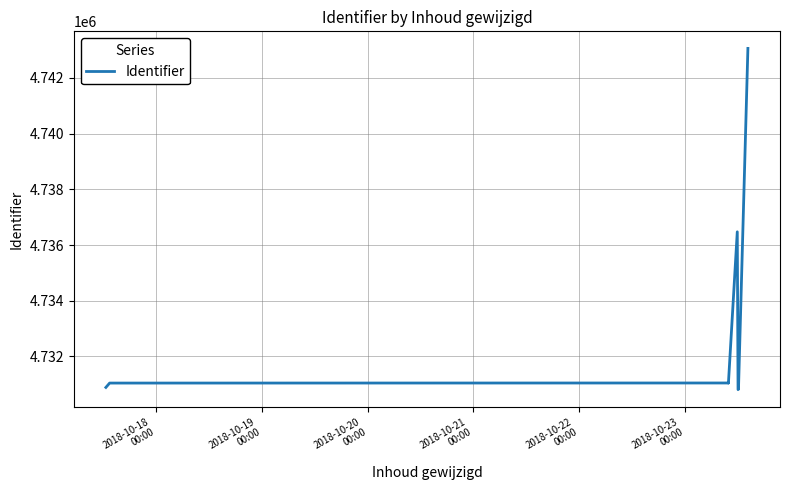

Reading left to right, what are all the values shown in this chart?

4730887	4731043	4731046	4731047	4731048	4731049	4731044	4736475	4730807	4730822	4743062